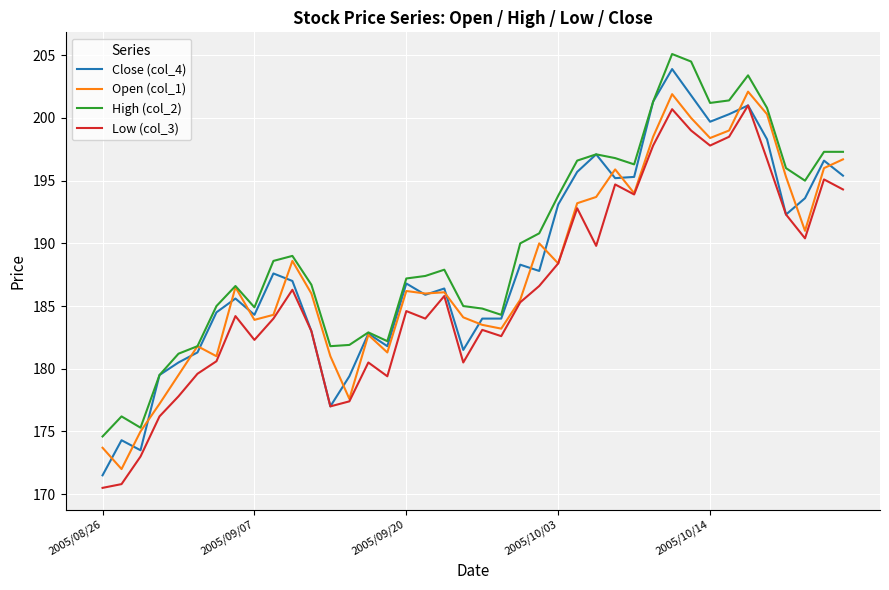

Which series has the widest spread of values?

Close (col_4)